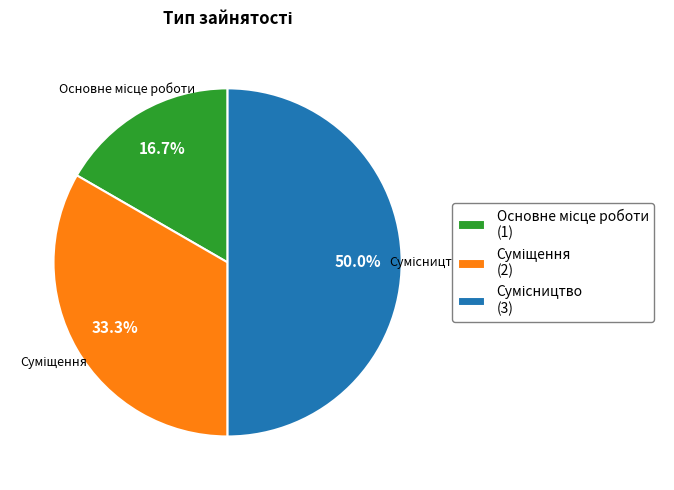

To the nearest percent, what portion does Сумісництво represent?

50%